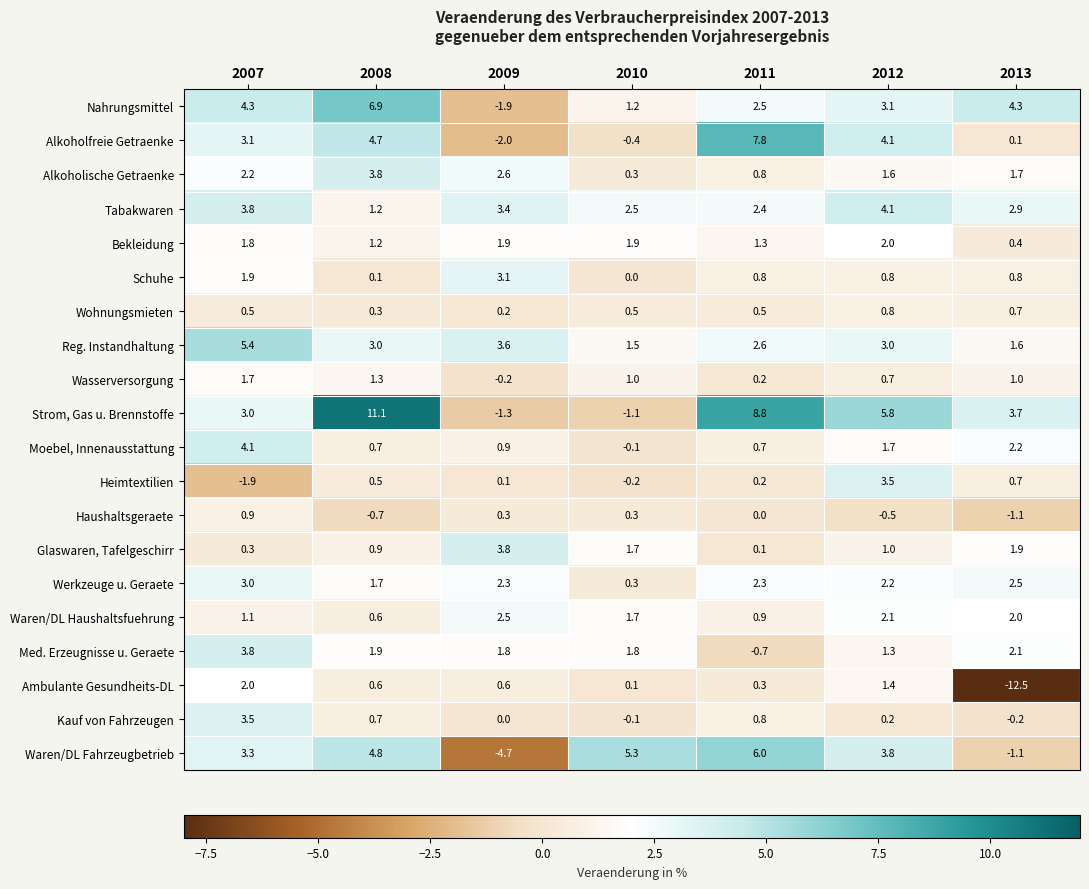

What is the difference between the second highest and minimum values in the Bekleidung series?

1.5